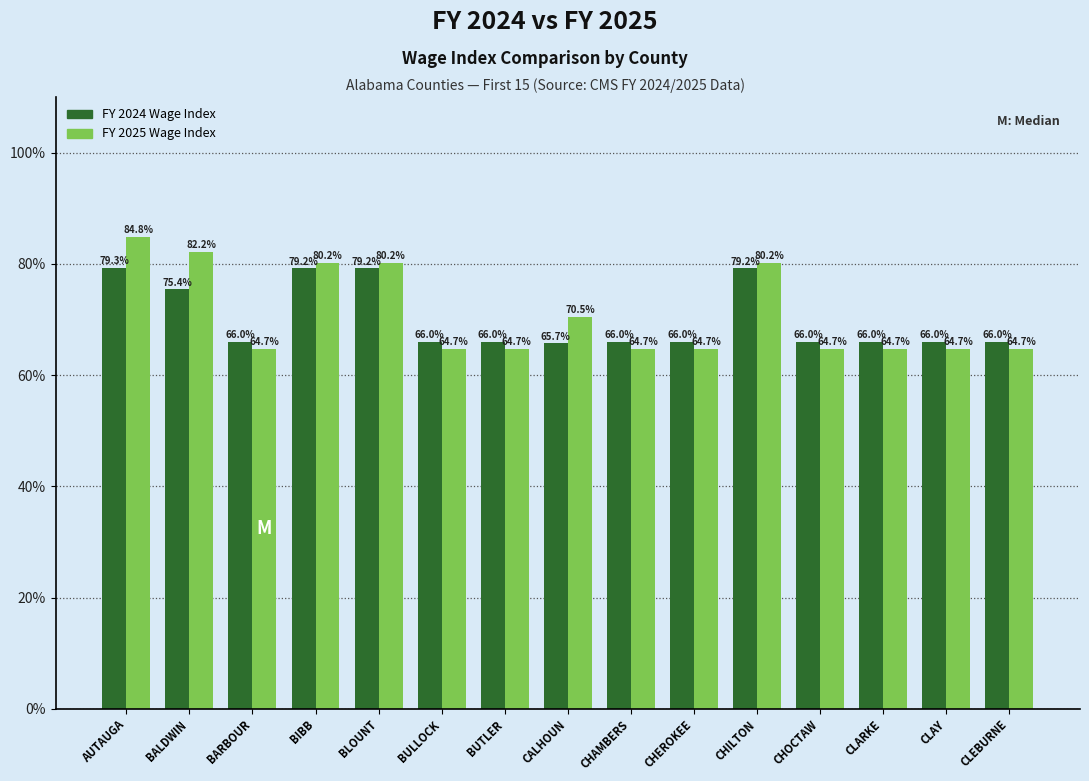

Reading left to right, list all the values displayed in this chart.

FY 2024 Wage Index: 79.3	75.4	66.0	79.2	79.2	66.0	66.0	65.7	66.0	66.0	79.2	66.0	66.0	66.0	66.0
FY 2025 Wage Index: 84.8	82.2	64.7	80.2	80.2	64.7	64.7	70.5	64.7	64.7	80.2	64.7	64.7	64.7	64.7